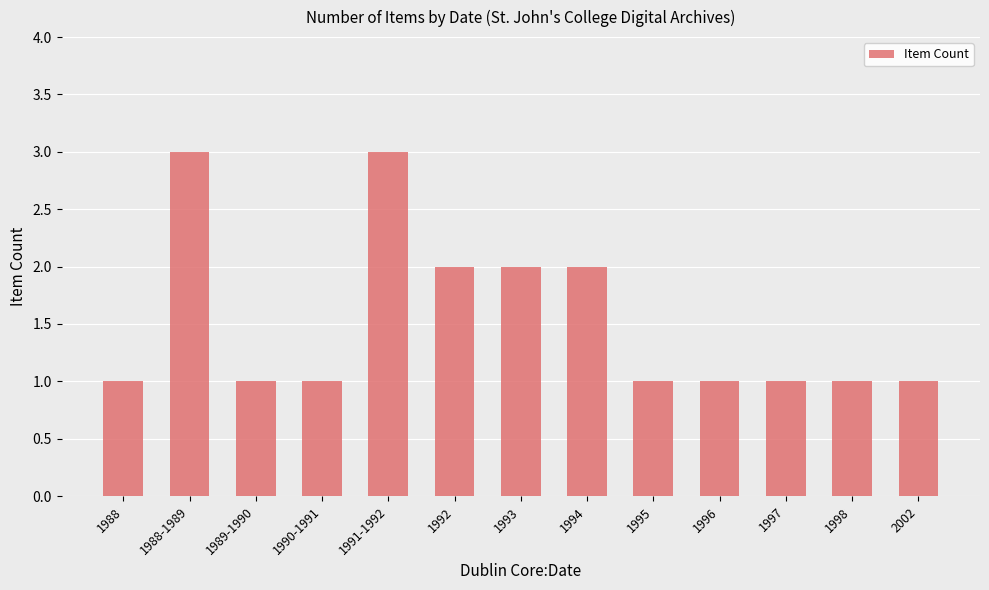

Count the values in the range 1 to 2.

11